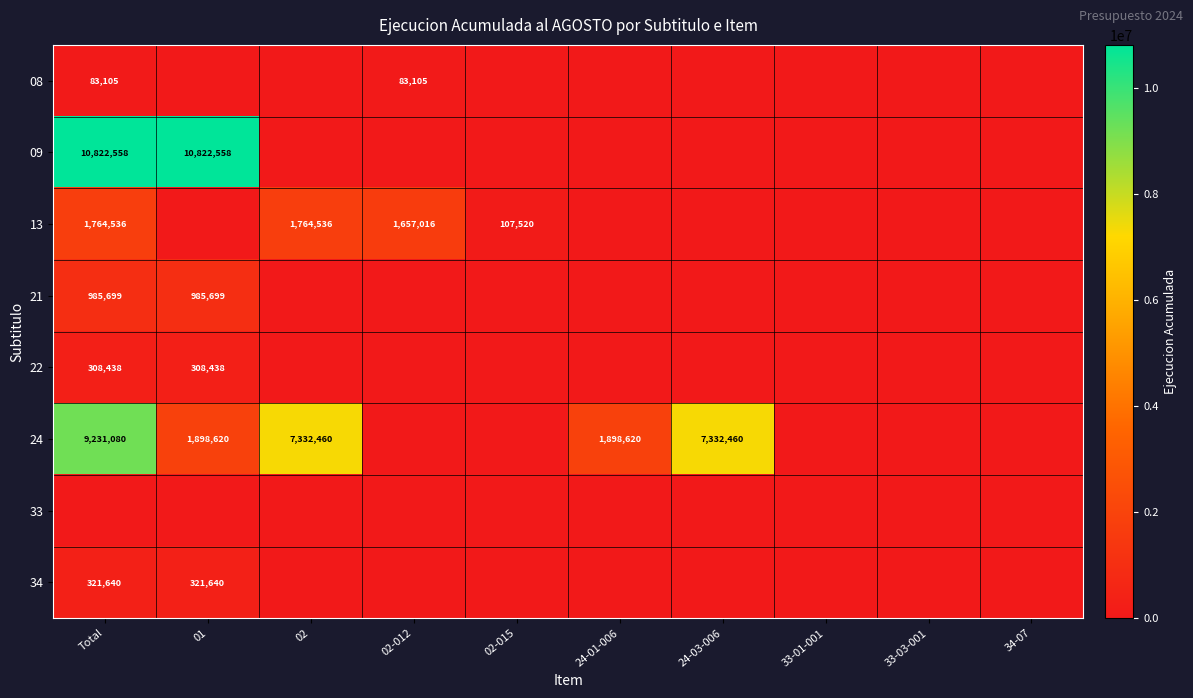

True or false: 24 has a value of 7332460 at 02.

True